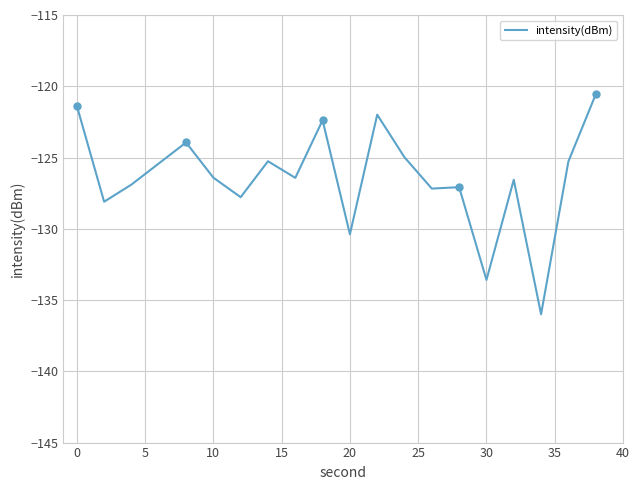

What is the sum of all values?

-2527.6